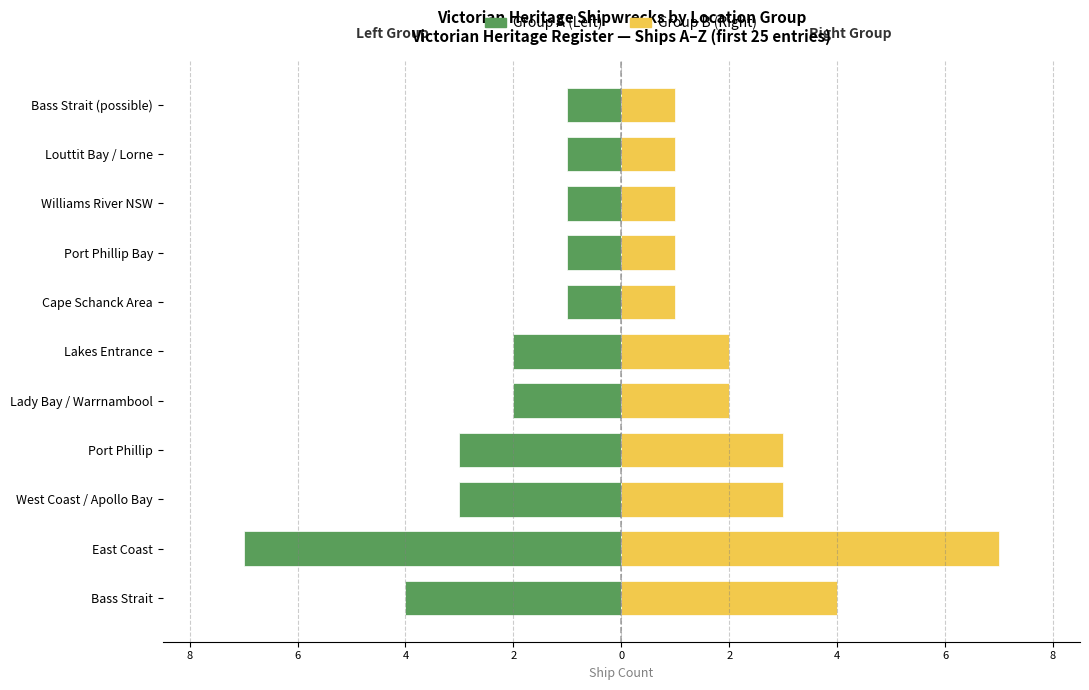

Read the Group B (right) value at Cape Schanck Area.

1